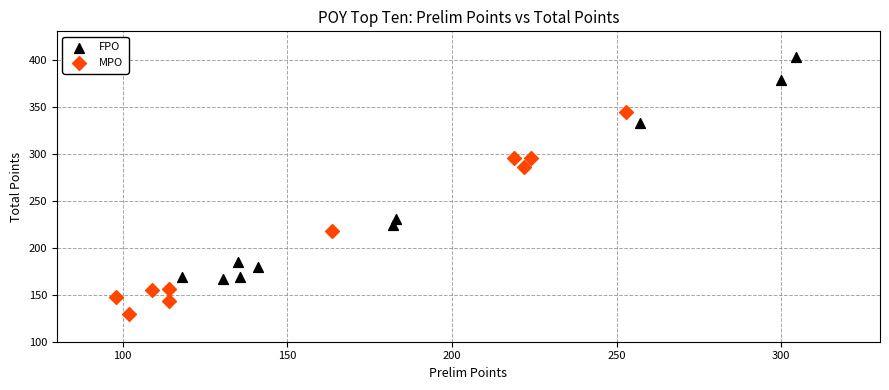

Which series reaches the maximum Y coordinate?

FPO